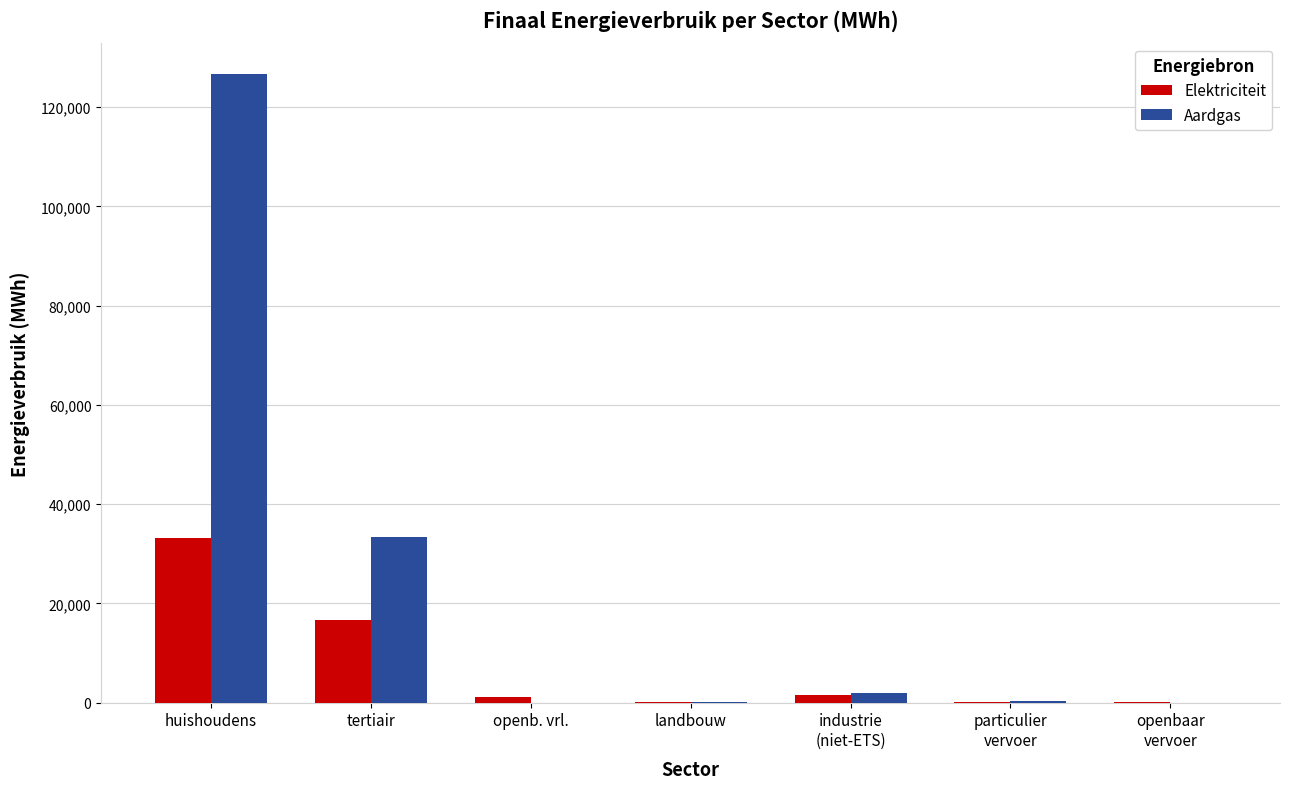

True or false: Aardgas has a value of 88193.8 at huishoudens.

False